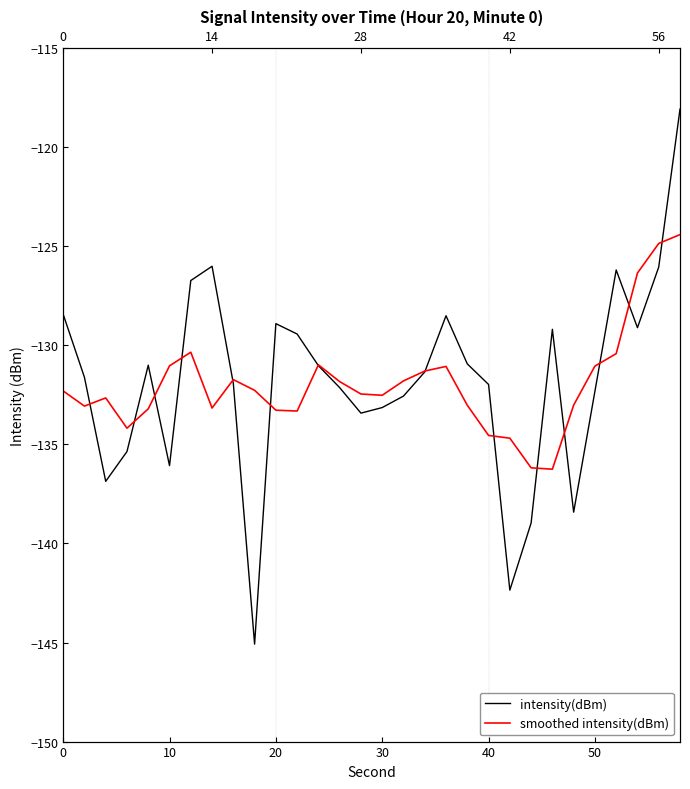

True or false: smoothed intensity(dBm) has a value of -57.9 at 16.

False